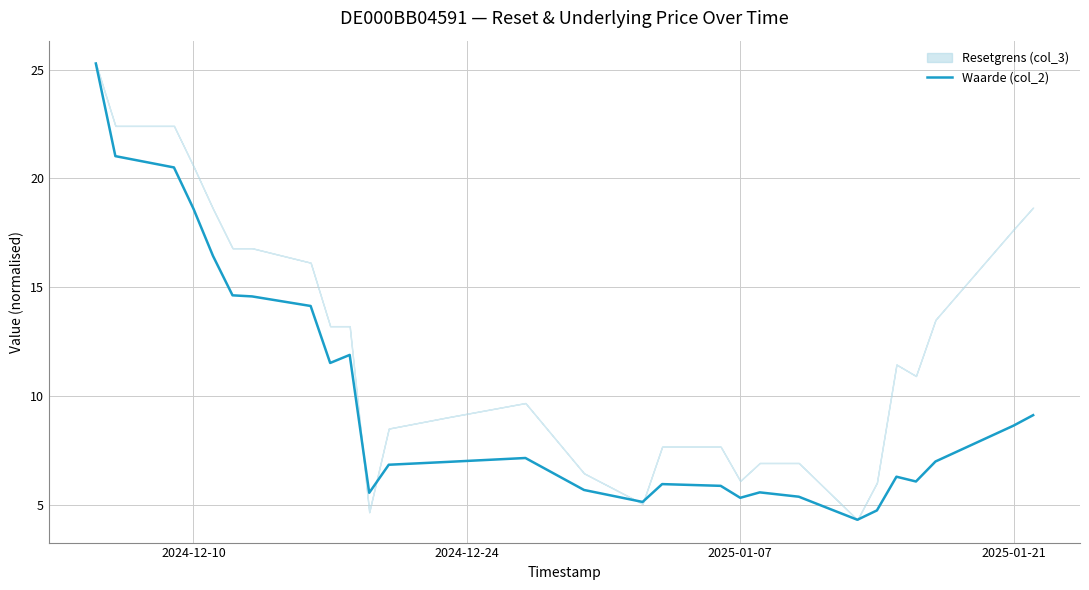

Is it true that Waarde (col_2) equals 5.3 at 2025-01-07?

True